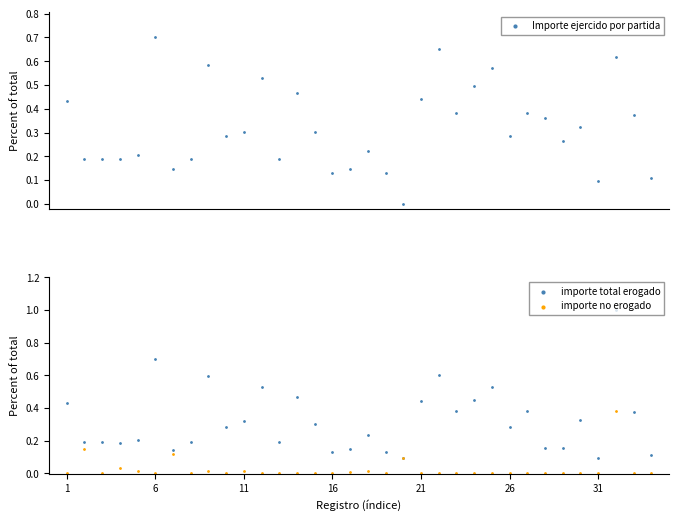

What are all the series names shown in the legend?

Importe ejercido por partida, importe total erogado, importe no erogado